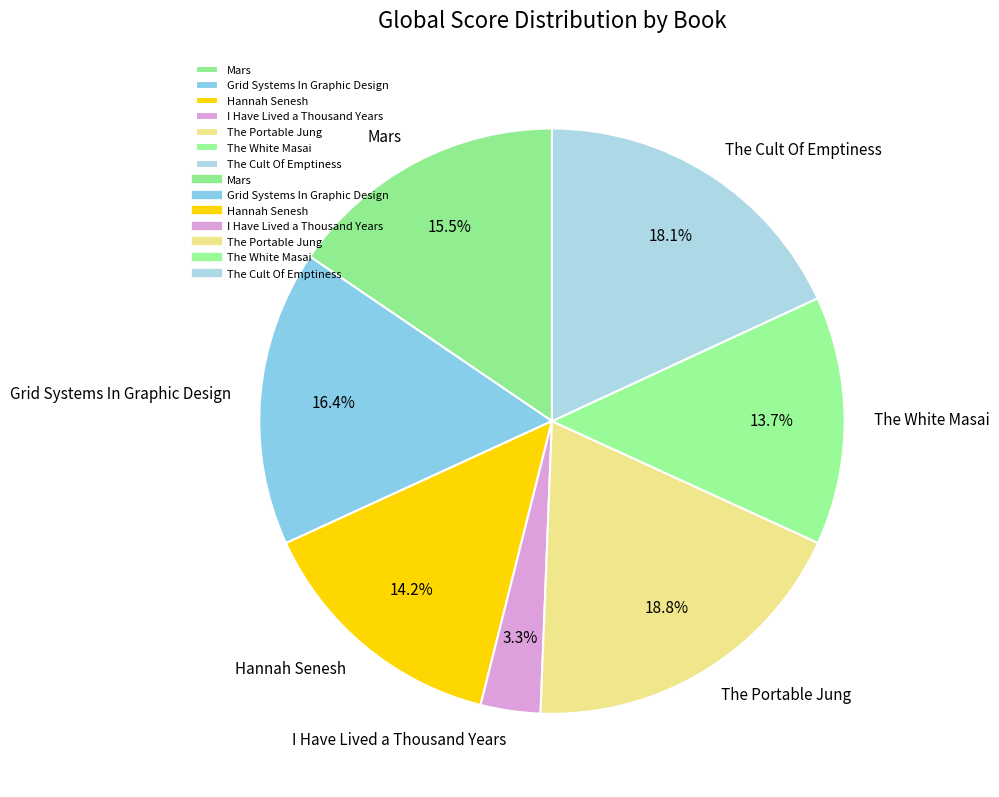

The The Cult Of Emptiness slice represents 12% of the pie. True or false?

False